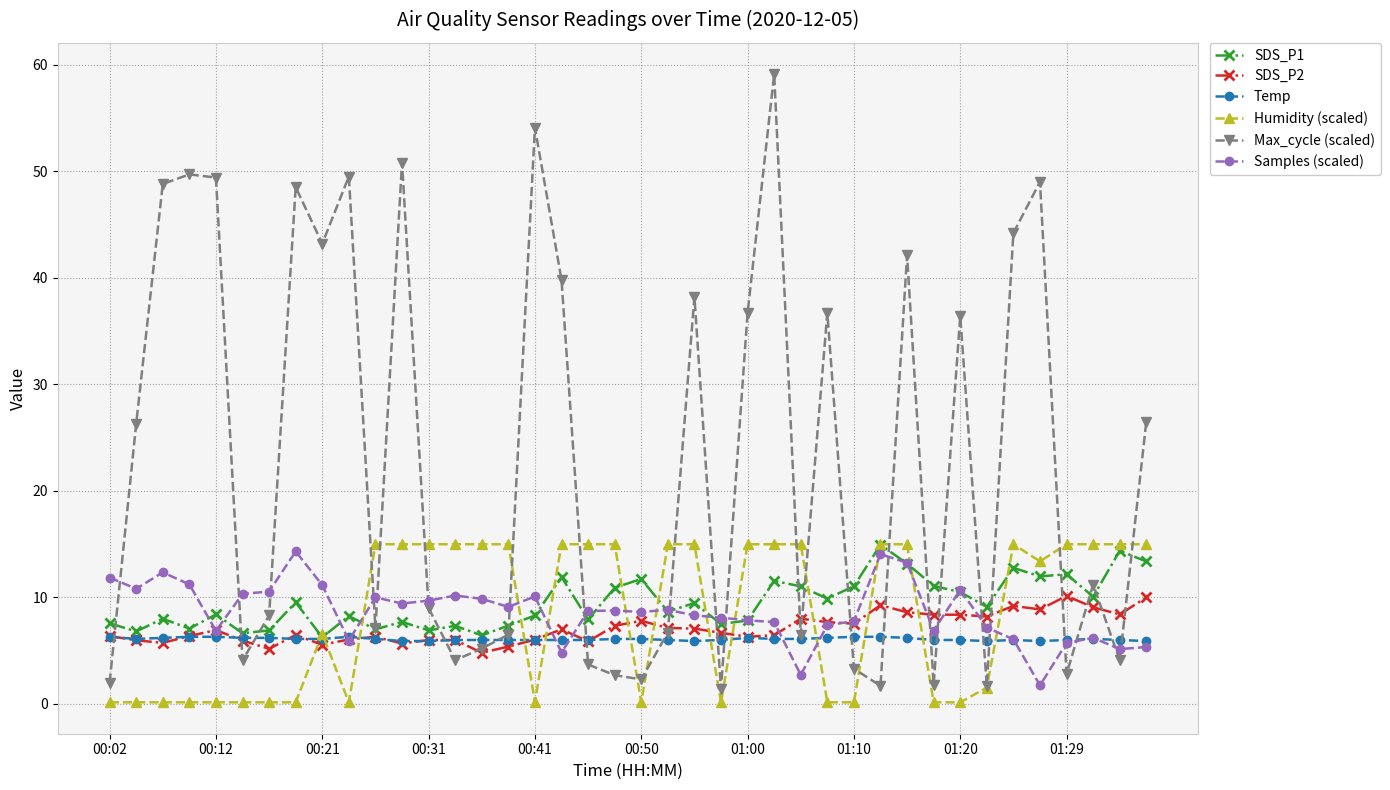

What is the maximum value shown in the chart?

59.1